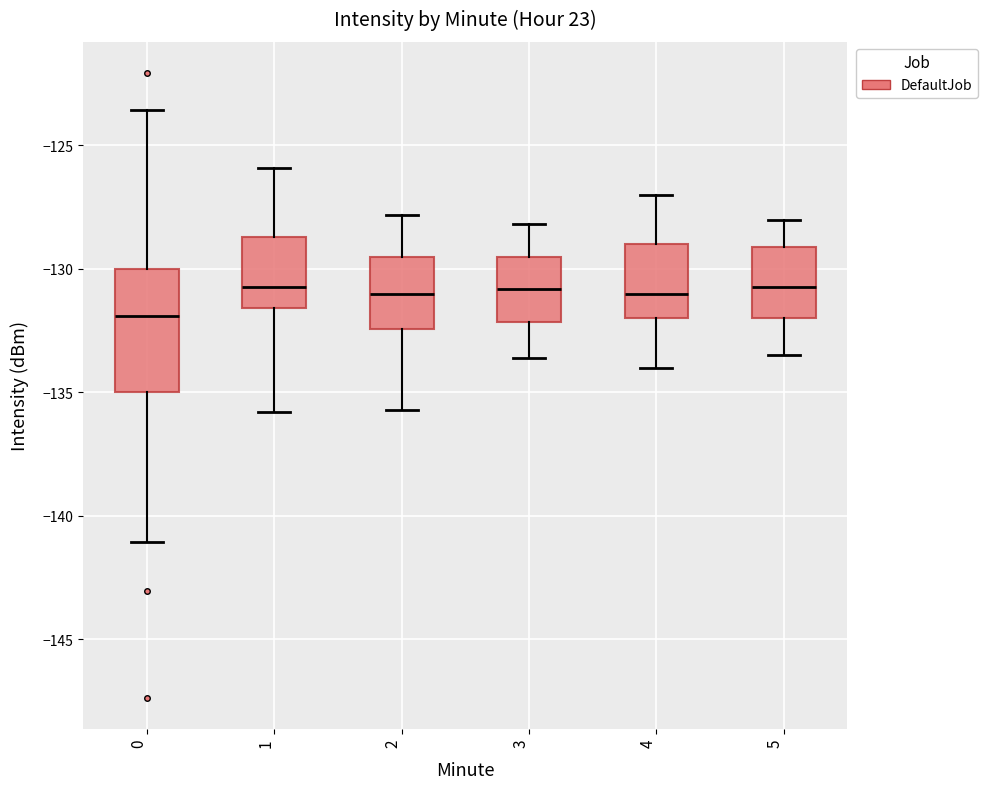

Where is the lower edge of the box at x = 2 on the y-axis? The values are not printed on the chart, so give them approximately, as read against the axis.

-132.5